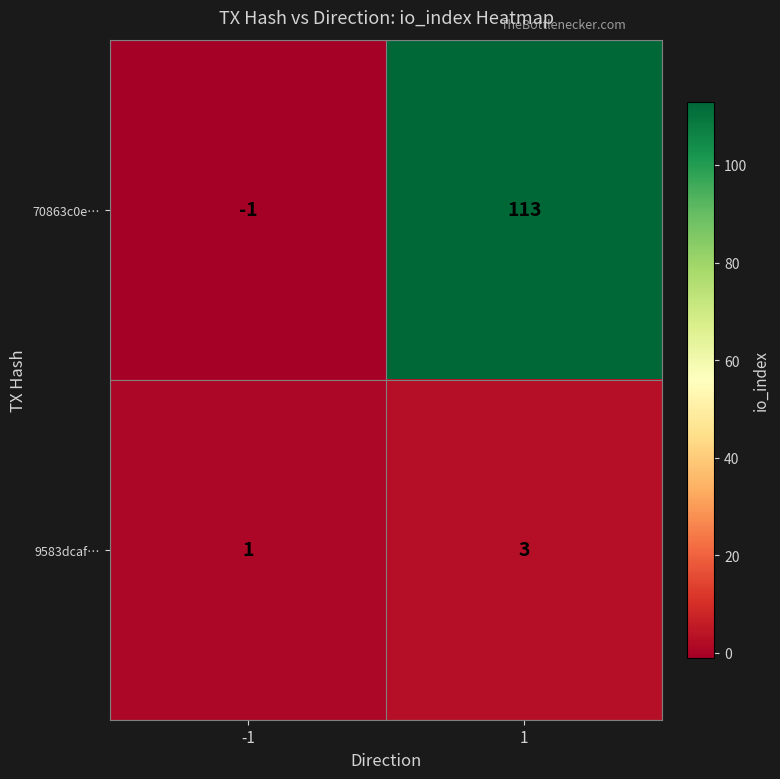

What is the sum of all 9583dcaf… values?

4